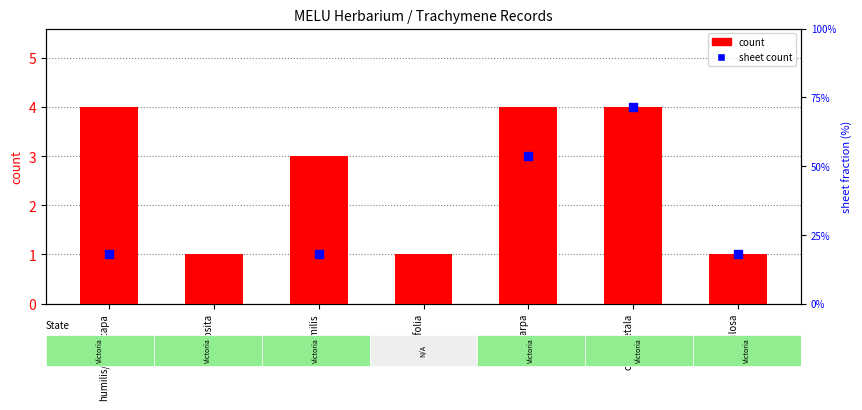

Between pilosa and composita, which is larger?

pilosa